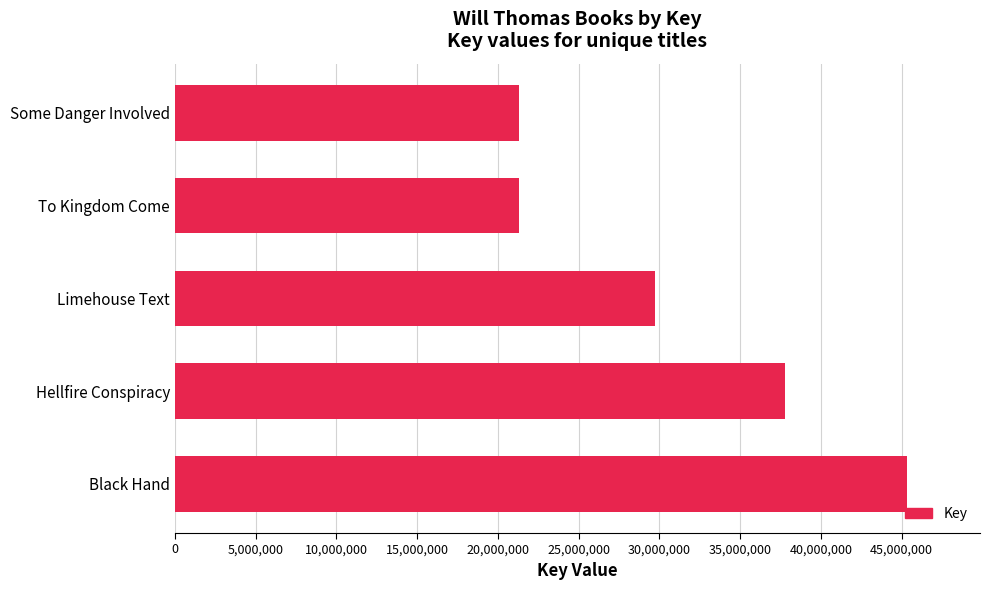

What is the change in value from Limehouse Text to Some Danger Involved?

-8460461